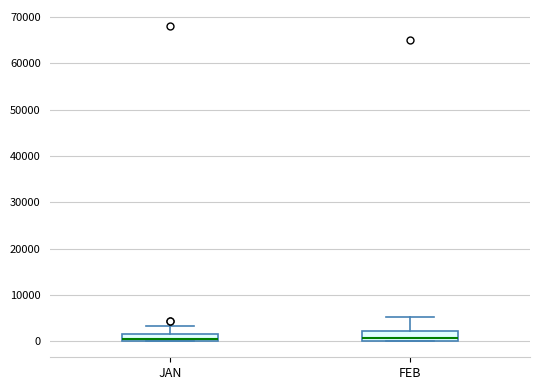

Reading left to right, read every box against the y-axis: the position of its median line, the range the box covers, and the ends of its whiskers. The values are not printed on the chart, so give them approximately, as read against the axis.

JAN: median 1000, box 0 to 2000, whiskers 0 to 3000
FEB: median 1000, box 0 to 2000, whiskers 0 to 5000